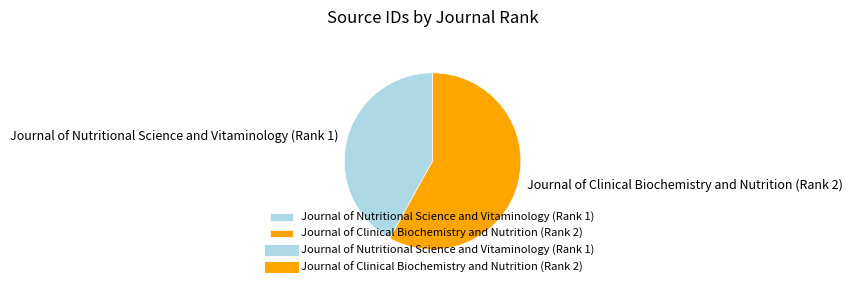

Is it true that Journal of Nutritional Science and Vitaminology (Rank 1) is 55% of the pie?

False